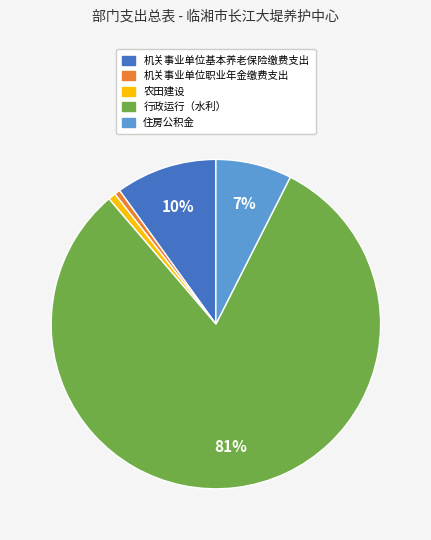

How many segments does this pie chart have?

5